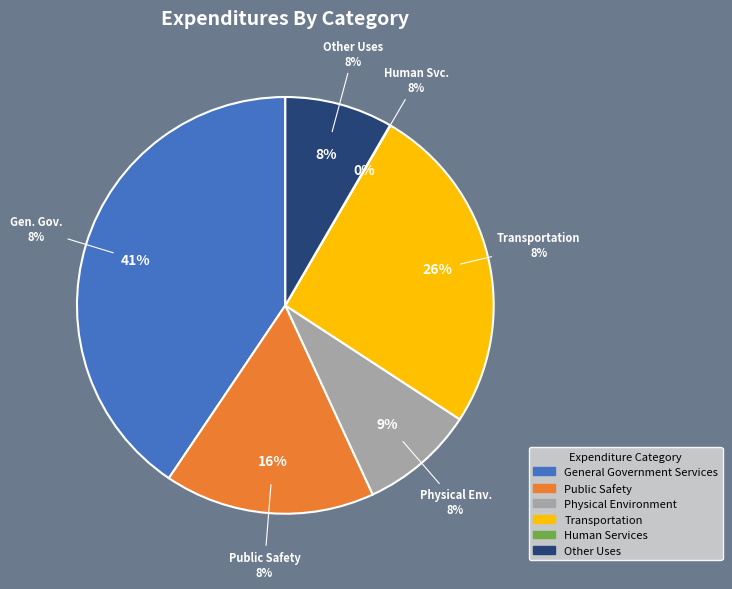

Approximately how many times larger is the value at General Government Services compared to Other Uses?

4.8